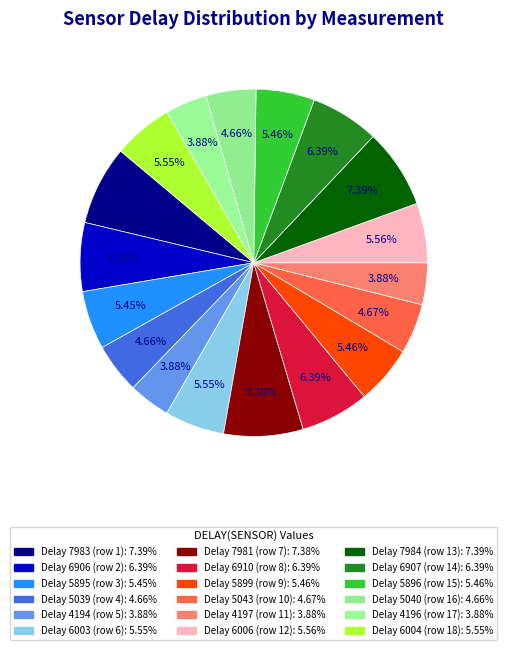

To the nearest percent, what is the difference between the largest and smallest slice percentages?

4%